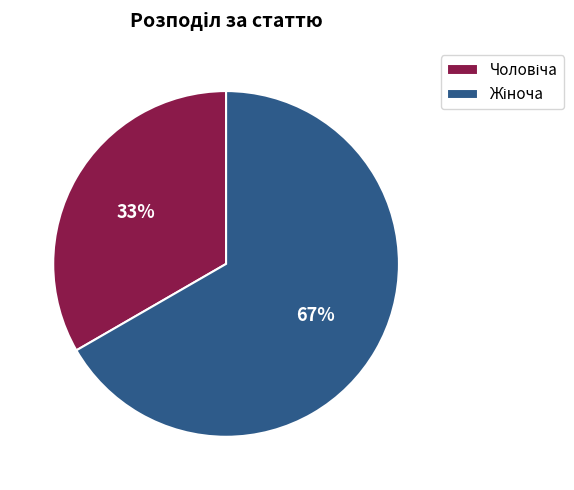

Is there a majority slice in this chart?

Yes